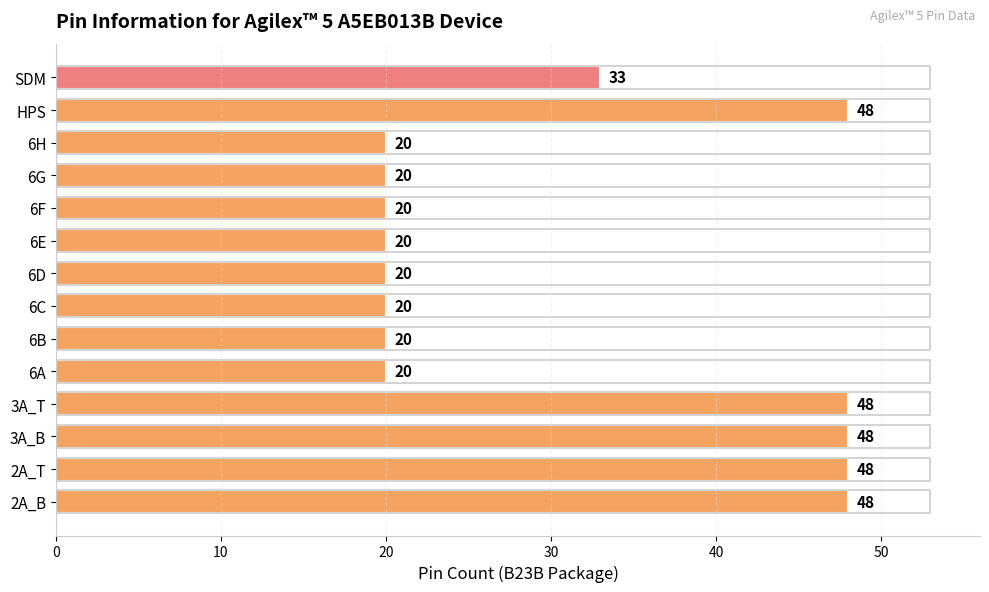

Approximately how many times larger is the value at 6H compared to 3A_T?

0.4